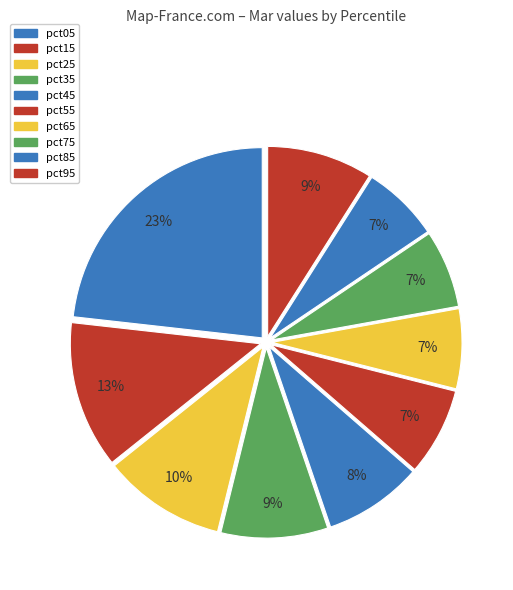

Is it true that pct15 is 7% of the pie?

False